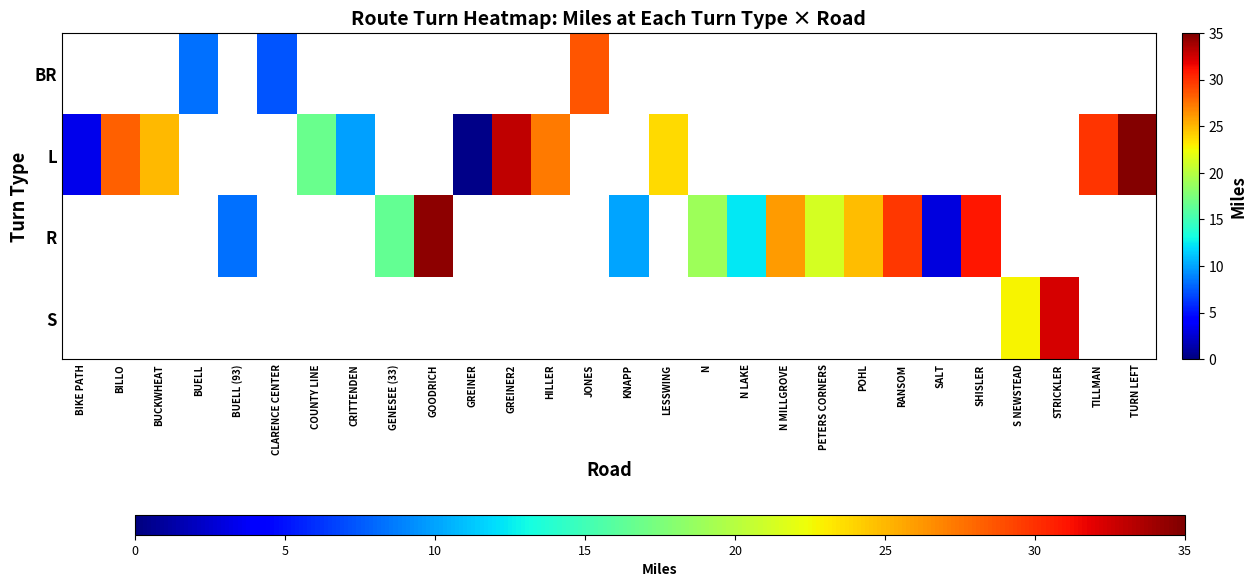

Which label corresponds to the smallest value in the chart?

BIKE PATH